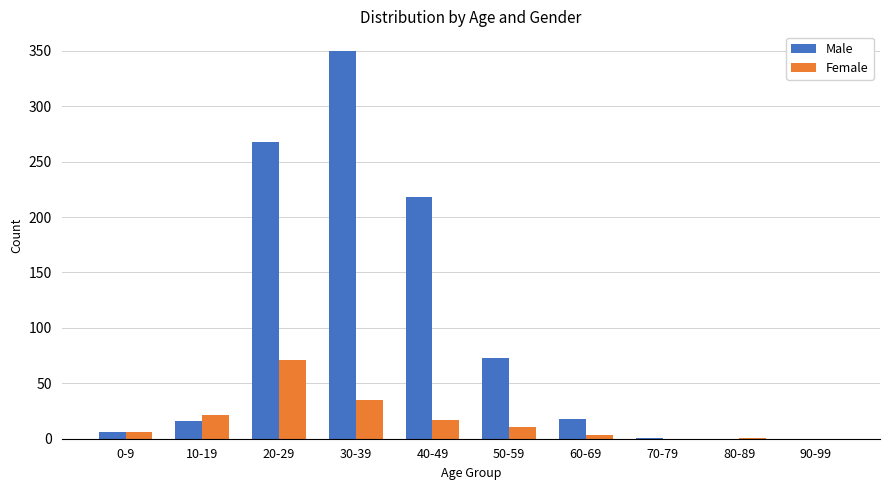

What is the greatest value displayed?

350